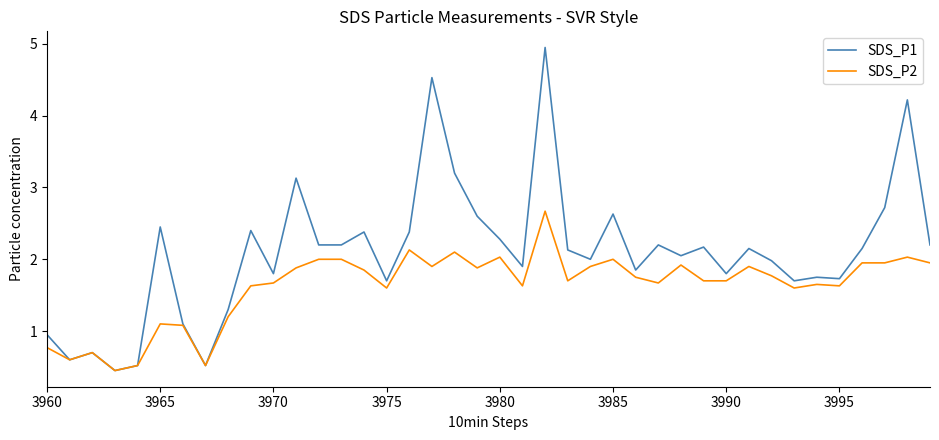

Which series has the largest total across all categories?

SDS_P1